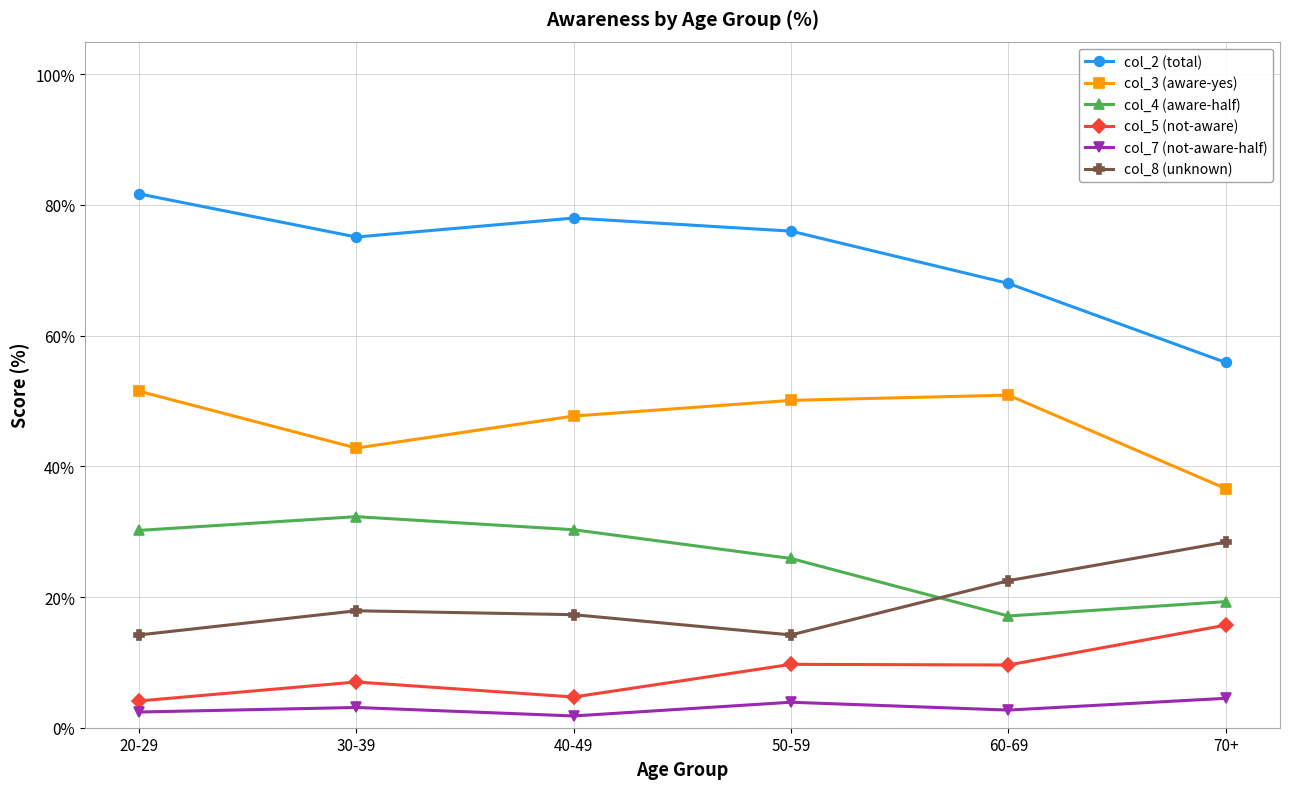

Which has a higher value, 70+ or 30-39?

30-39